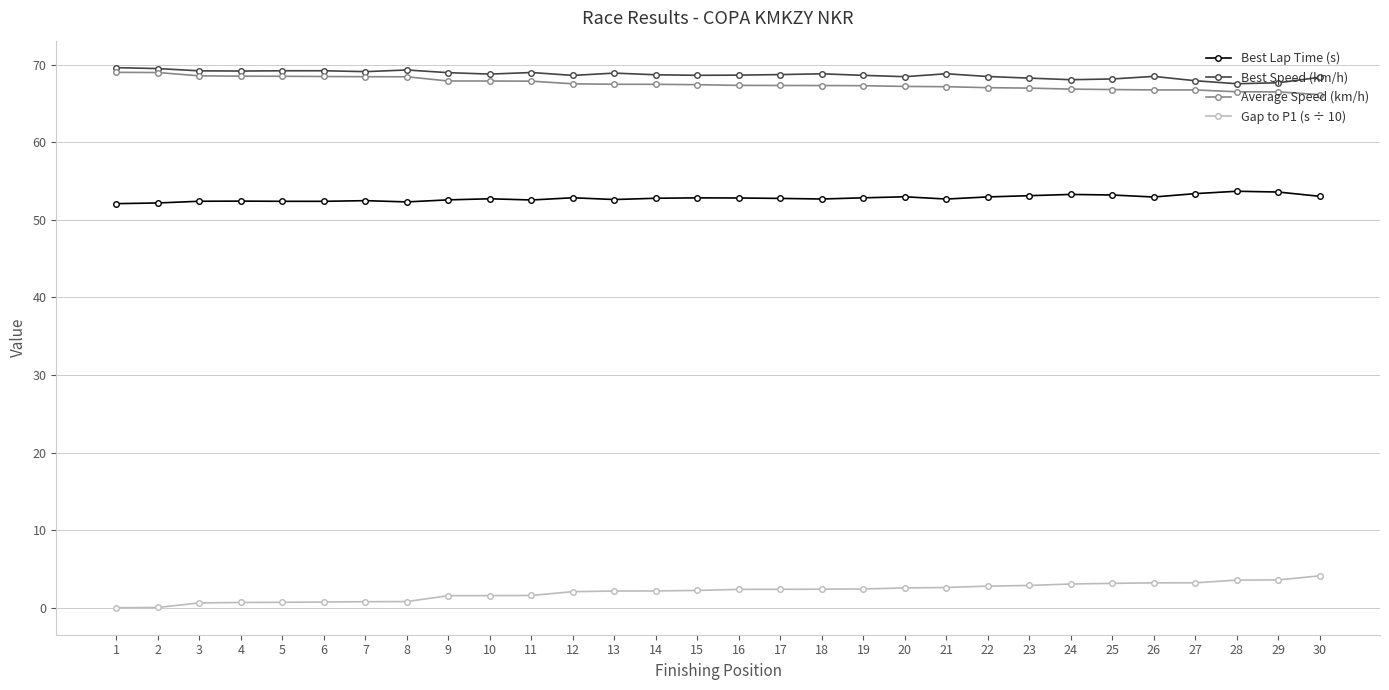

What is the highest value of the Gap to P1 (s ÷ 10) series?

4.1